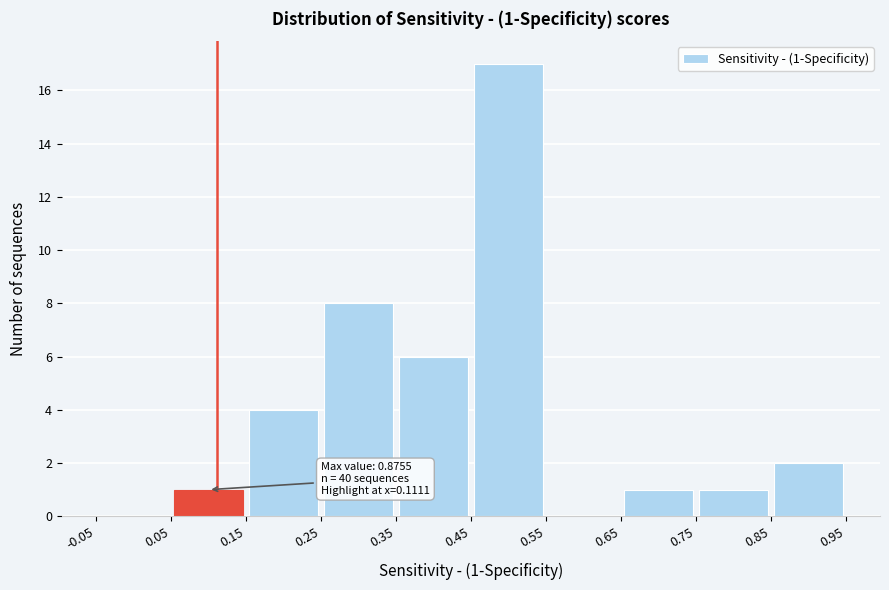

Over which range of the x-axis is the bar tallest?

0.45 to 0.55